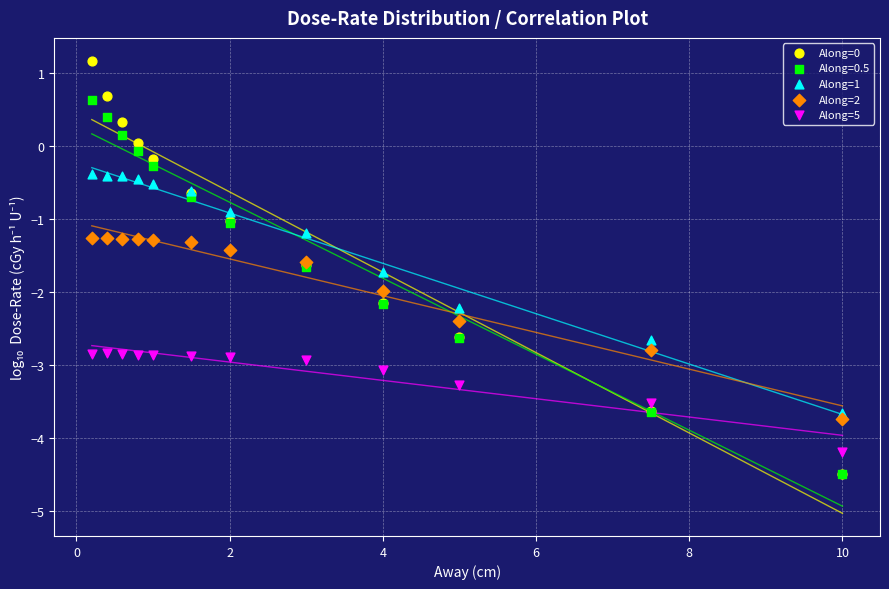

What are all the series names shown in the legend?

Along=0, Along=0.5, Along=1, Along=2, Along=5